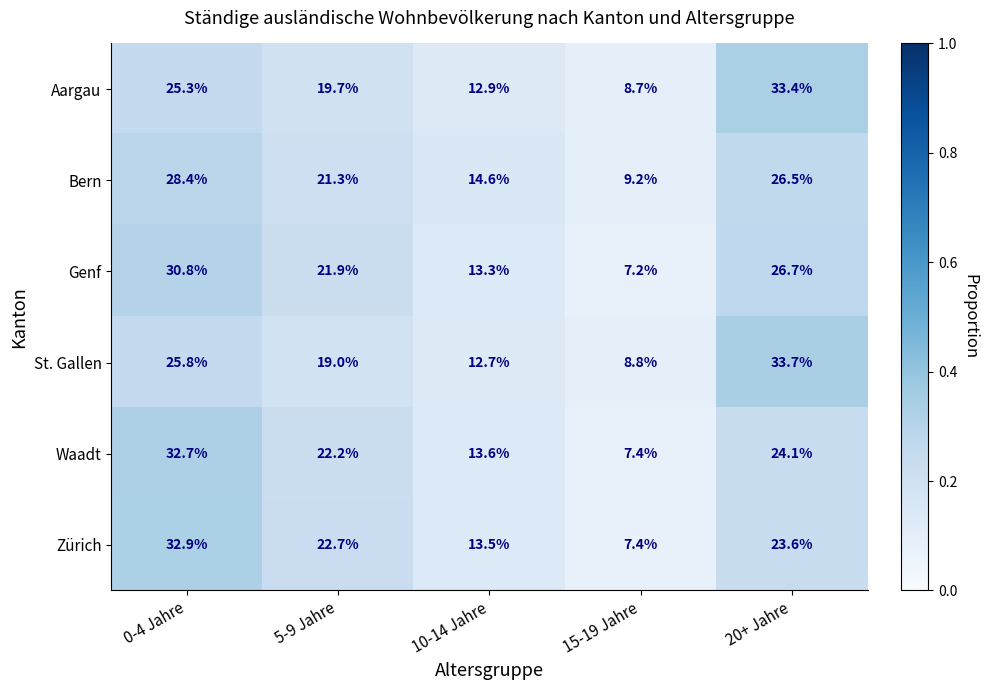

Which category has the lowest value in the Waadt series?

15-19 Jahre